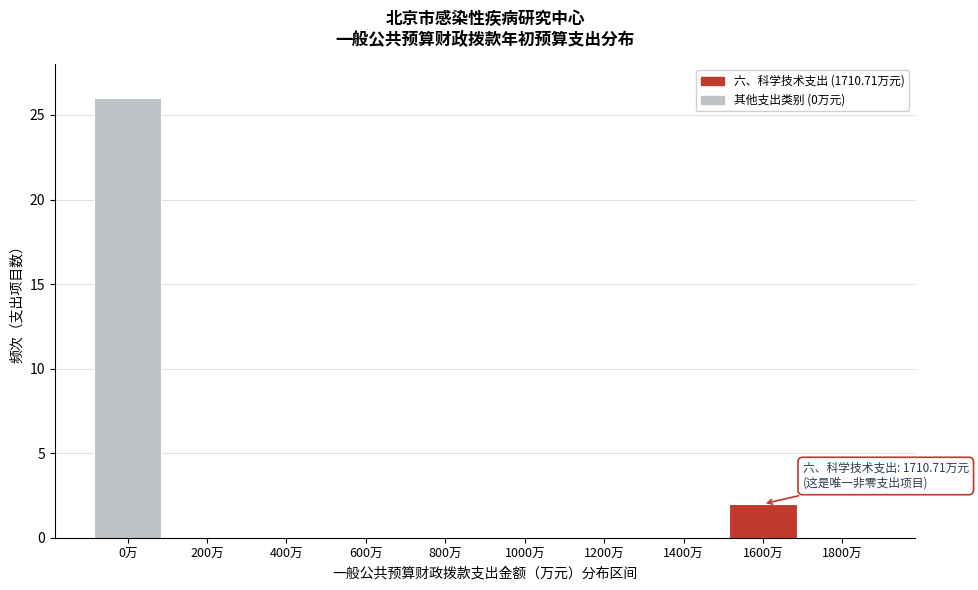

Reading left to right, transcribe all the data shown in this chart.

0万=26	200万=0	400万=0	600万=0	800万=0	1000万=0	1200万=0	1400万=0	1600万=2	1800万=0